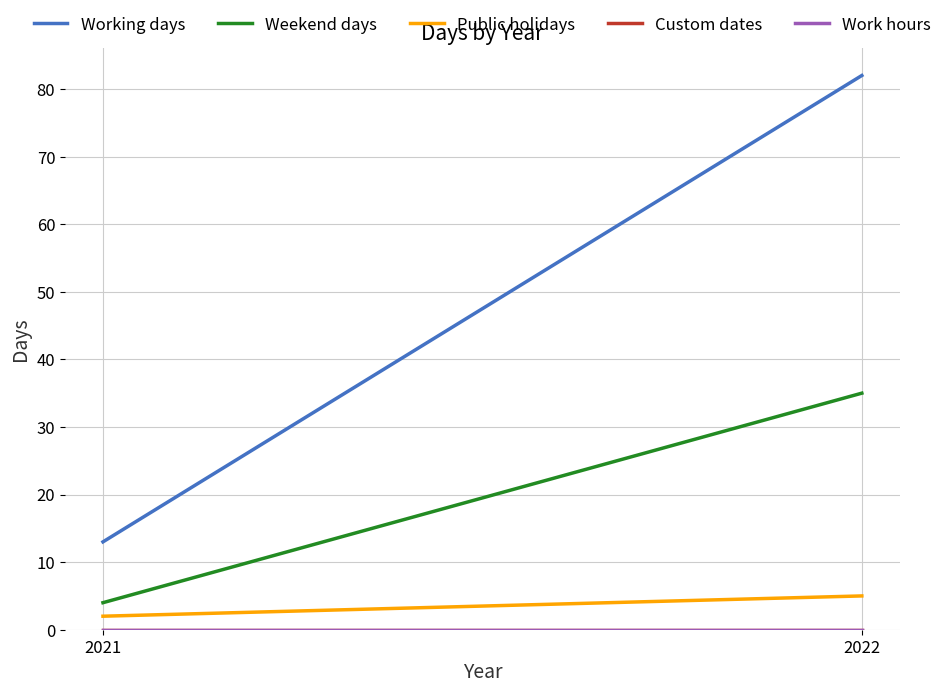

Rank the series at 2022 from highest to lowest value.

Working days, Weekend days, Public holidays, Custom dates, Work hours